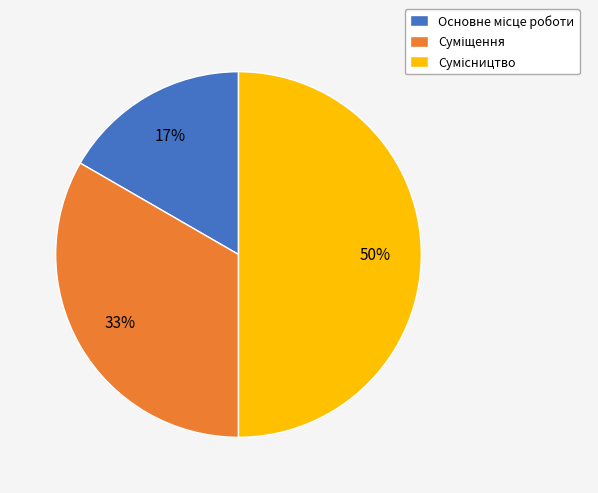

To the nearest percent, what is the average slice percentage?

33%